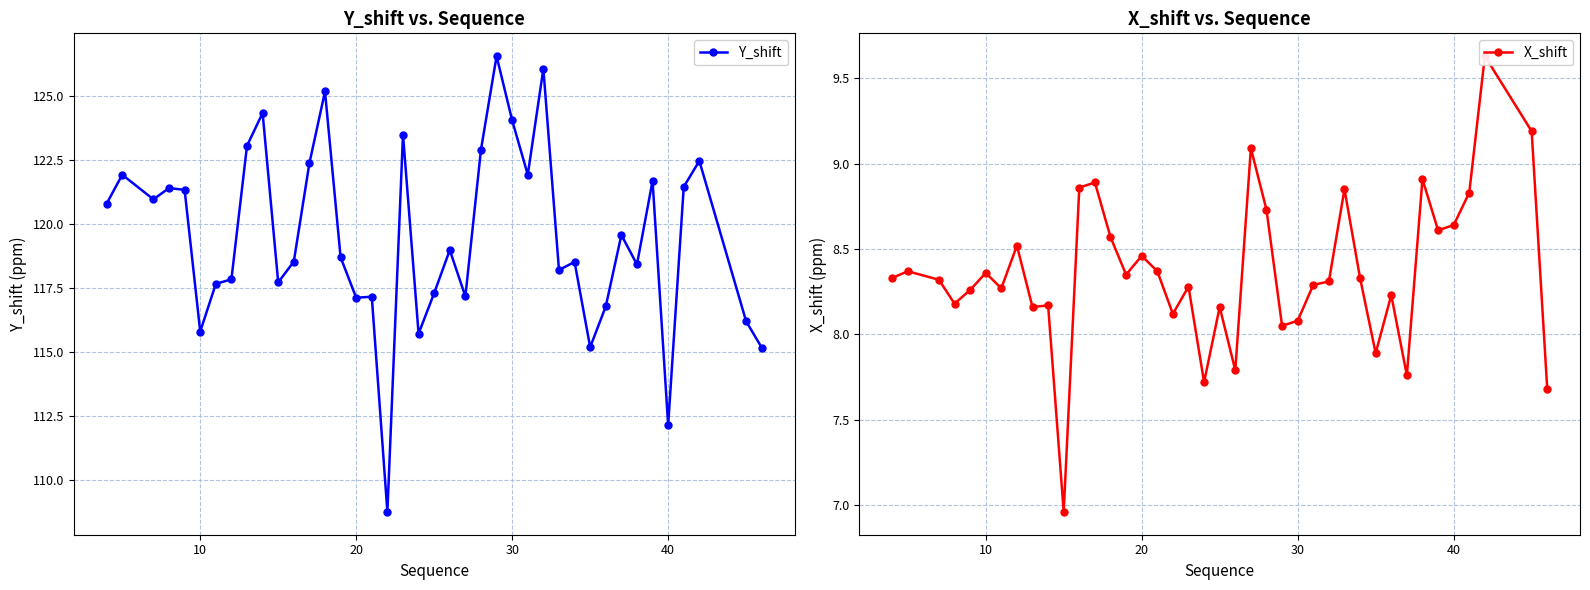

True or false: Y_shift and X_shift cross at least once.

False